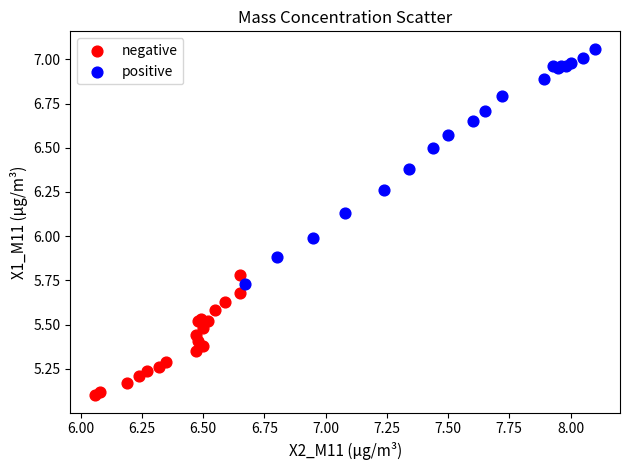

Which series has the largest Y range (max minus min)?

positive